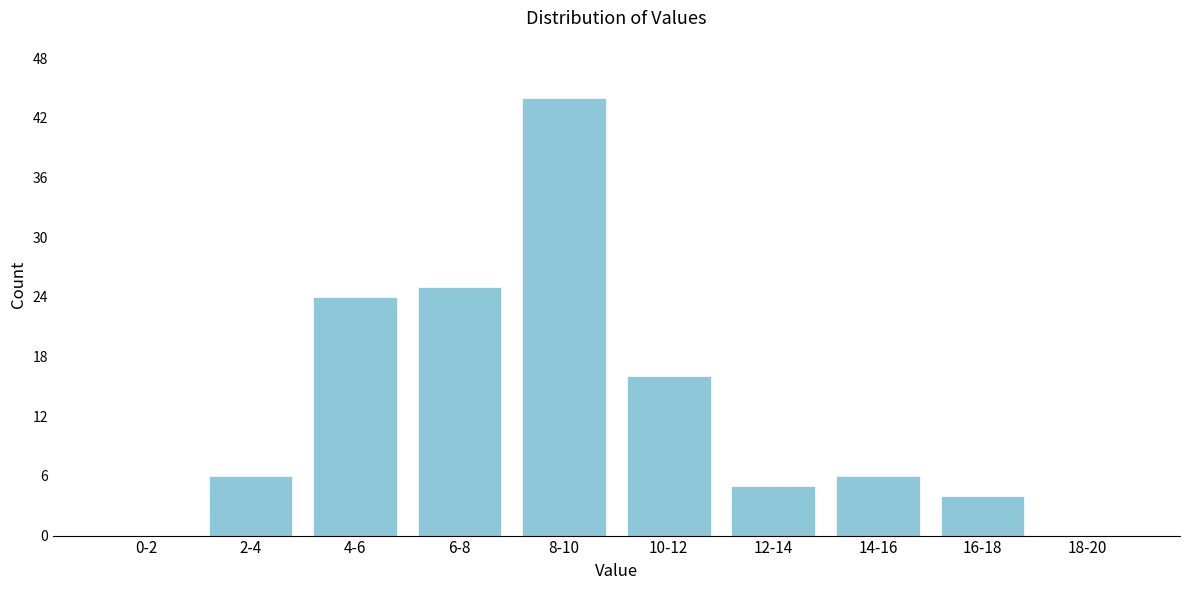

Reading right to left, extract all data points from this chart.

18-20=0	16-18=4	14-16=6	12-14=5	10-12=16	8-10=44	6-8=25	4-6=24	2-4=6	0-2=0